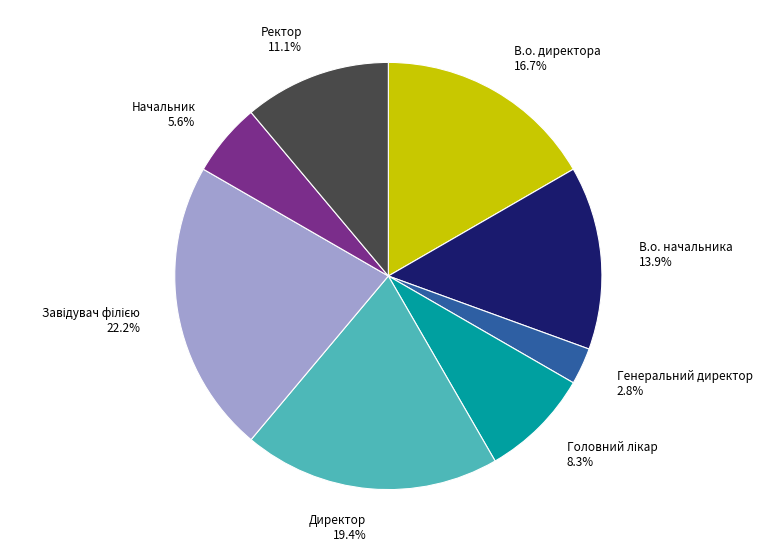

The В.о. директора slice represents 17% of the pie. True or false?

True